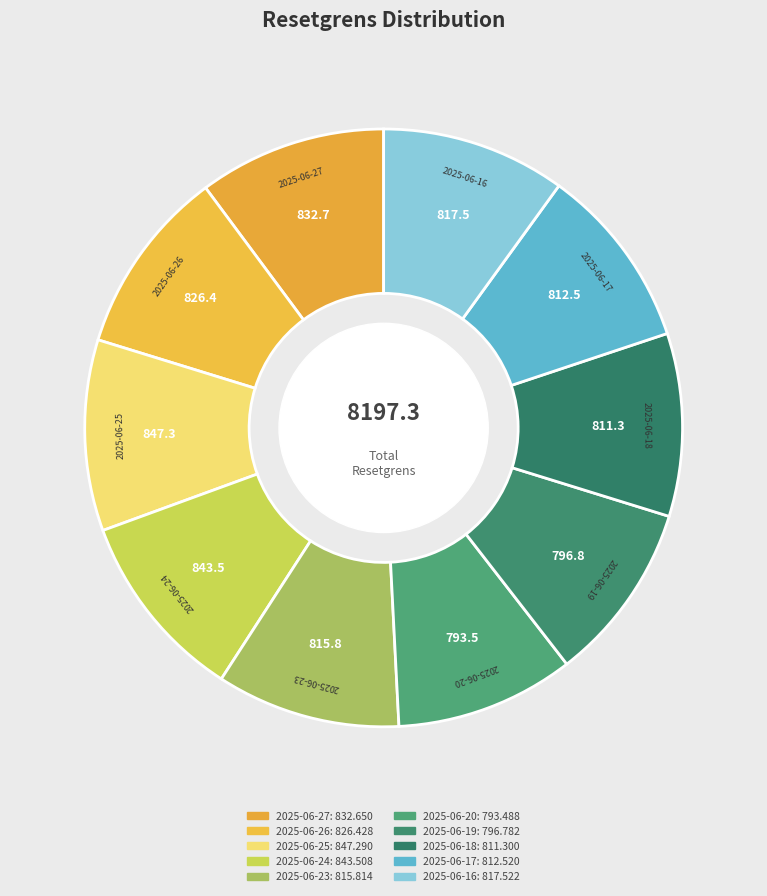

How many segments does this pie chart have?

10